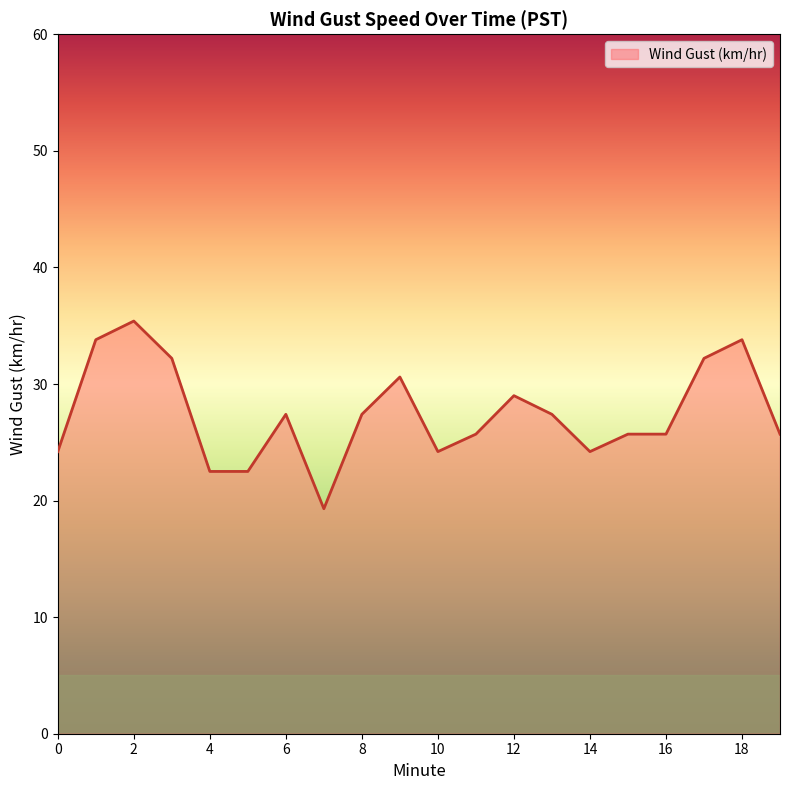

What is the smallest value displayed?

19.3